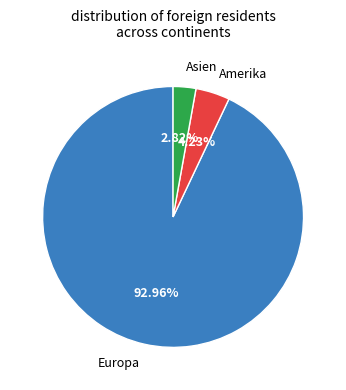

Is there a majority slice in this chart?

Yes